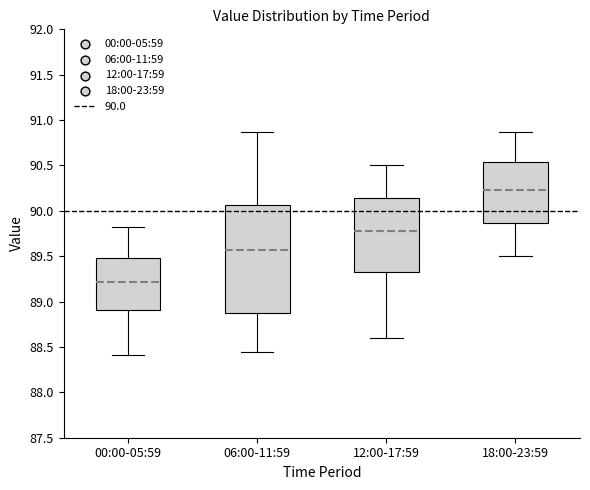

Reading left to right, transcribe this box plot: for each box, give where its median line is, the range the box spans, and where its two whiskers end, as read against the y-axis. The values are not printed on the chart, so give them approximately, as read against the axis.

00:00-05:59: median 89.20, box 88.90 to 89.50, whiskers 88.40 to 89.80
06:00-11:59: median 89.55, box 88.90 to 90.05, whiskers 88.45 to 90.85
12:00-17:59: median 89.80, box 89.35 to 90.15, whiskers 88.60 to 90.50
18:00-23:59: median 90.25, box 89.85 to 90.55, whiskers 89.50 to 90.85